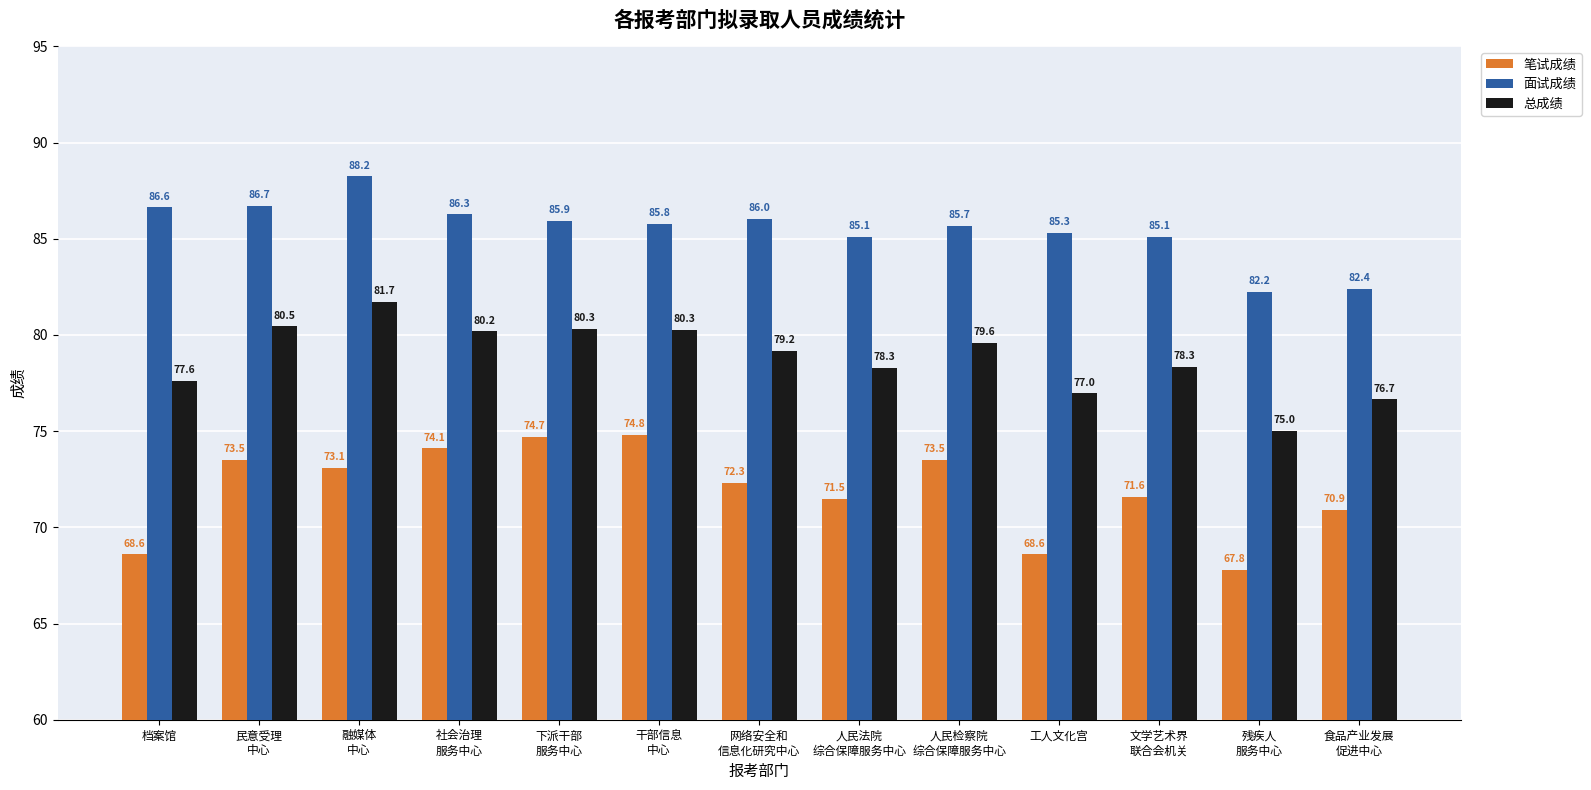

Which series has the widest spread of values?

笔试成绩